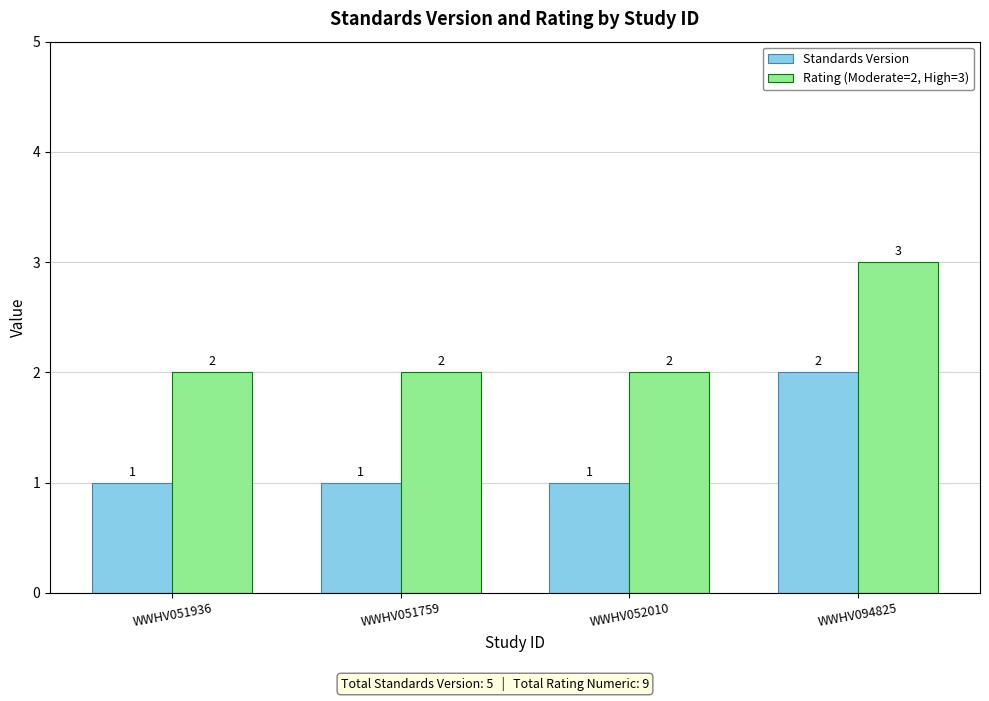

Which category has the highest value across all series?

WWHV094825